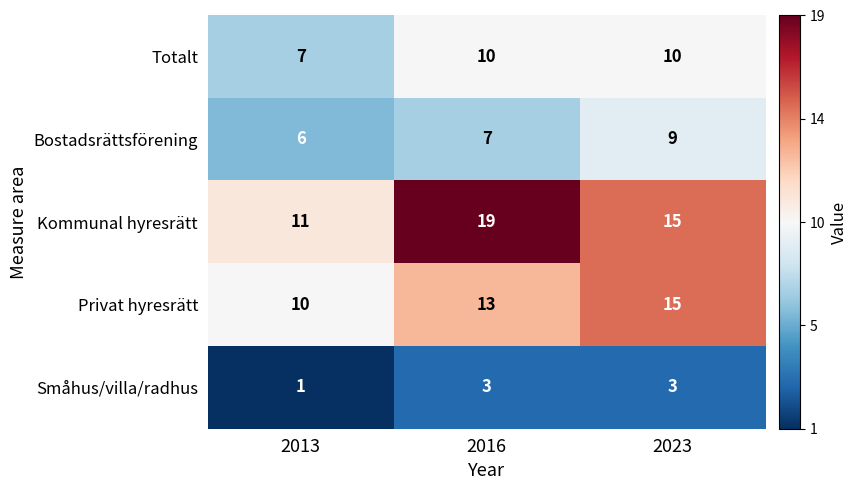

Where is Privat hyresrätt nearest to the value 12?

2016